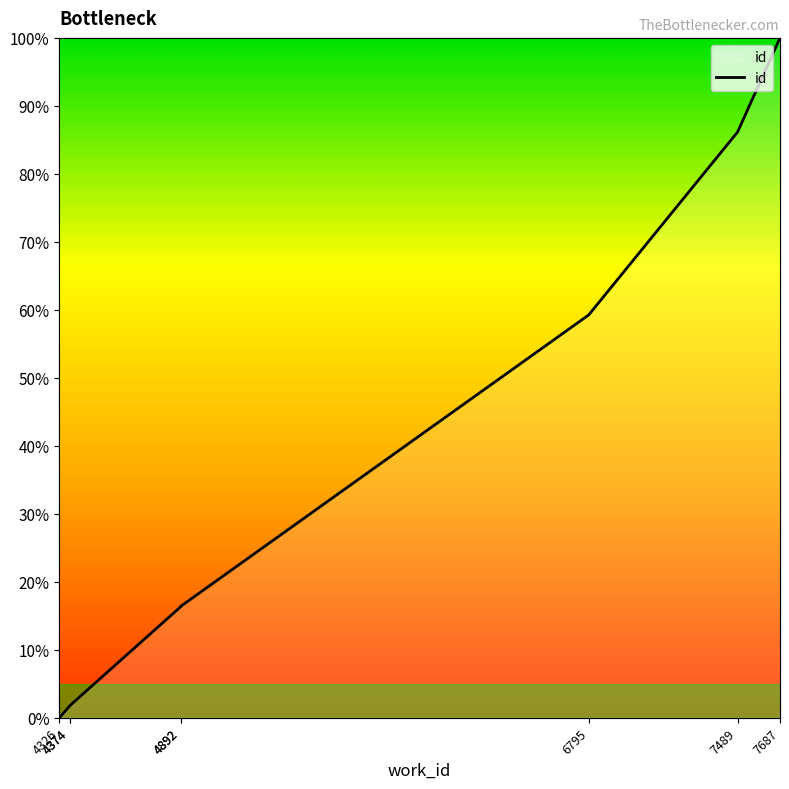

How many lines are shown in the chart?

1